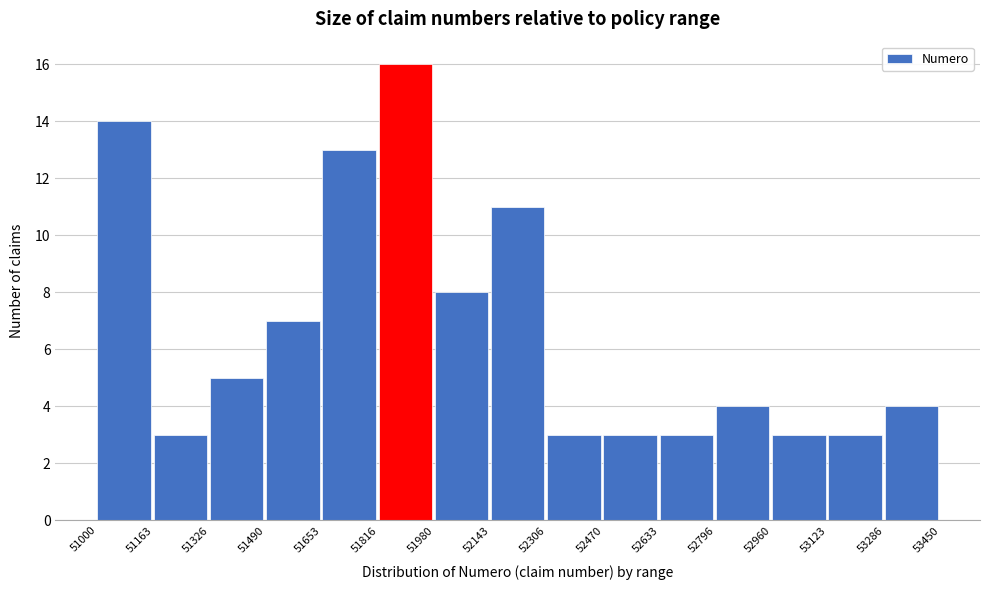

Reading left to right, transcribe this chart: for each bar, give the range it covers on the x-axis and its height. The values are not printed on the chart, so give them approximately, as read against the axis.

51000 to 51163: 14
51163 to 51326: 3
51326 to 51490: 5
51490 to 51653: 7
51653 to 51816: 13
51816 to 51980: 16
51980 to 52143: 8
52143 to 52306: 11
52306 to 52470: 3
52470 to 52633: 3
52633 to 52796: 3
52796 to 52960: 4
52960 to 53123: 3
53123 to 53286: 3
53286 to 53450: 4